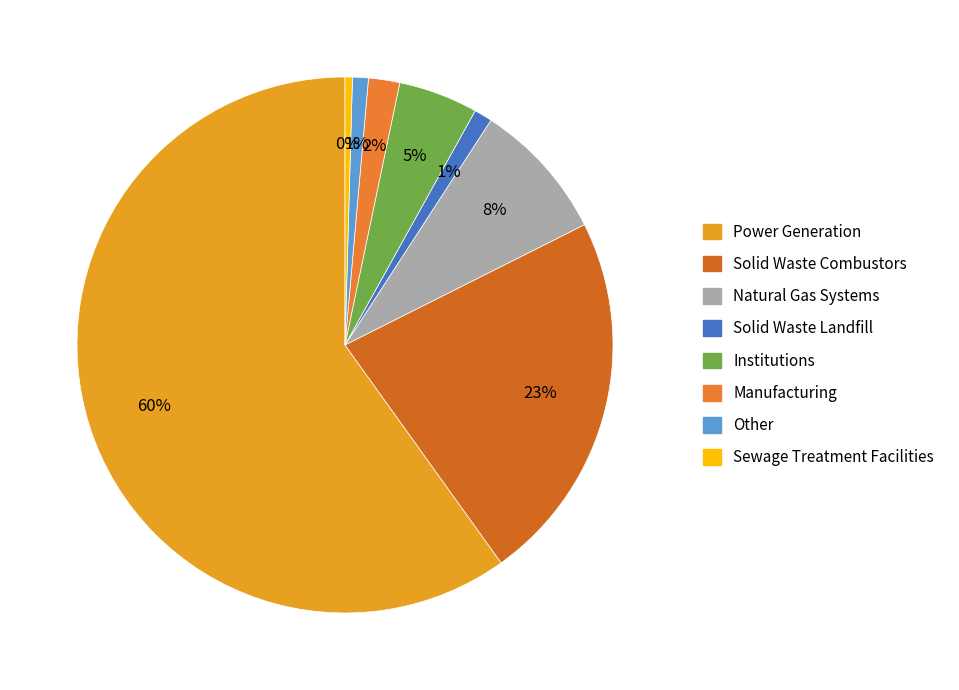

Which has a higher value, Sewage Treatment Facilities or Institutions?

Institutions